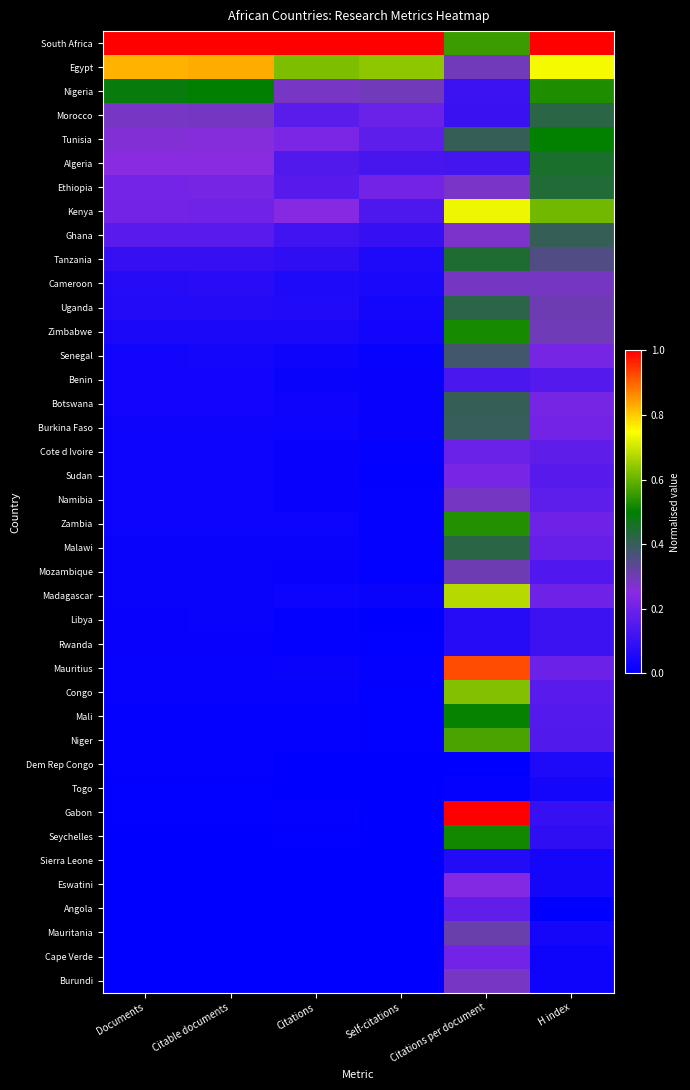

Which series changed the most between Self-citations and H index?

Kenya